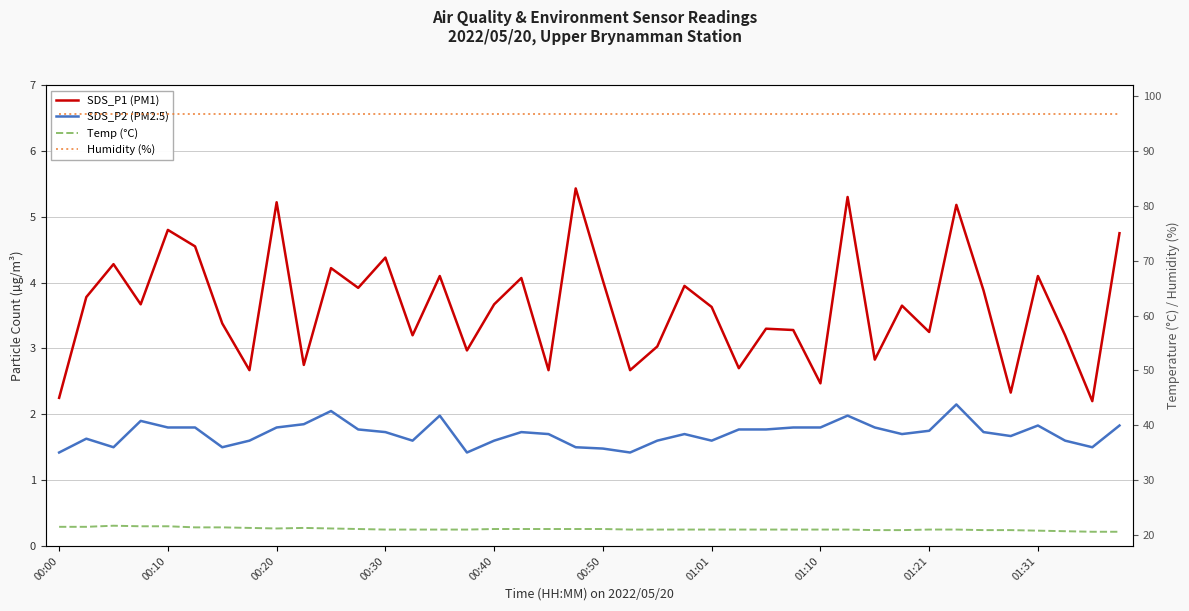

The SDS_P1 (PM1) series shows 2.2 at 38. True or false?

True